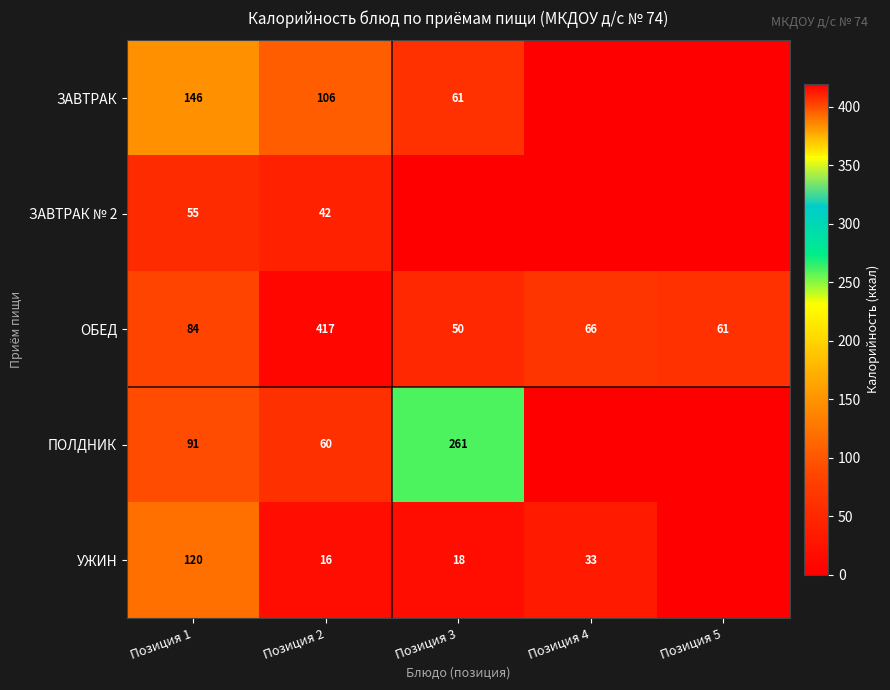

At which label is ОБЕД closest to 233?

Позиция 1